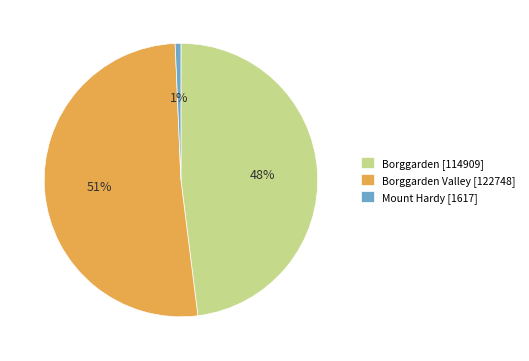

Which category has the smallest portion of the pie?

Mount Hardy [1617]